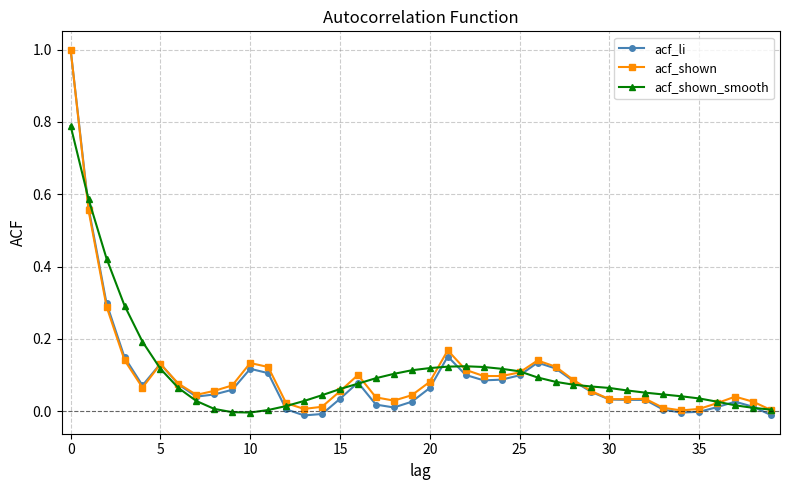

How many categories are shown in the chart?

40